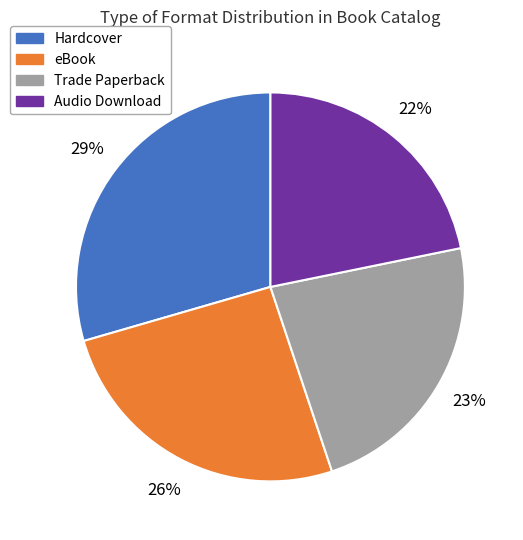

To the nearest percent, what percentage of the pie is Hardcover?

29%